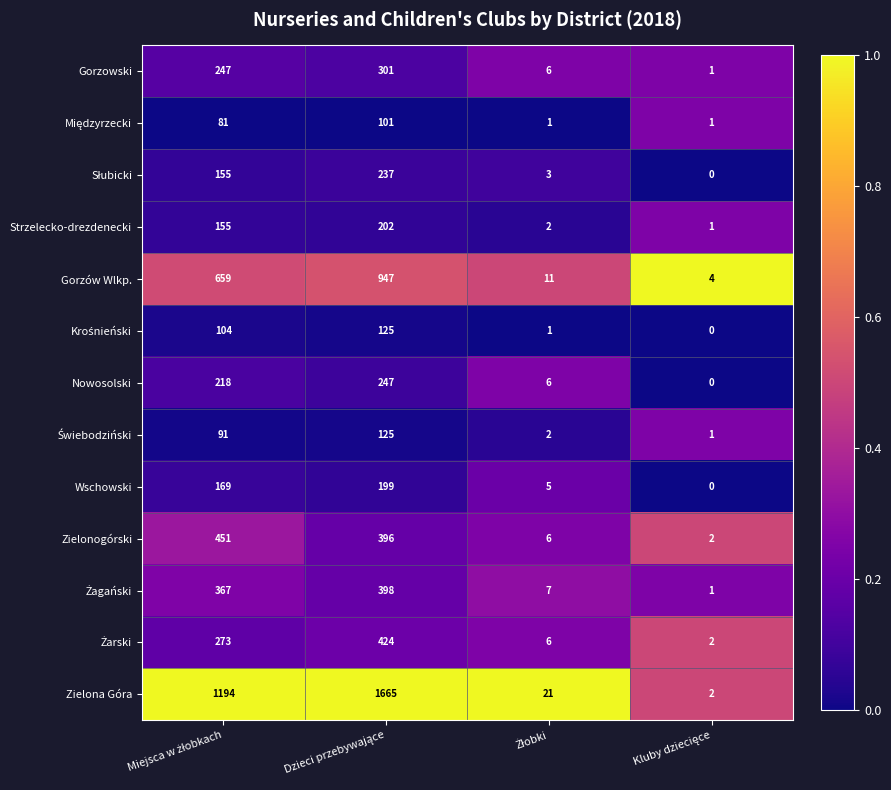

What is the difference between the maximum and second lowest values in the Nowosolski series?

241